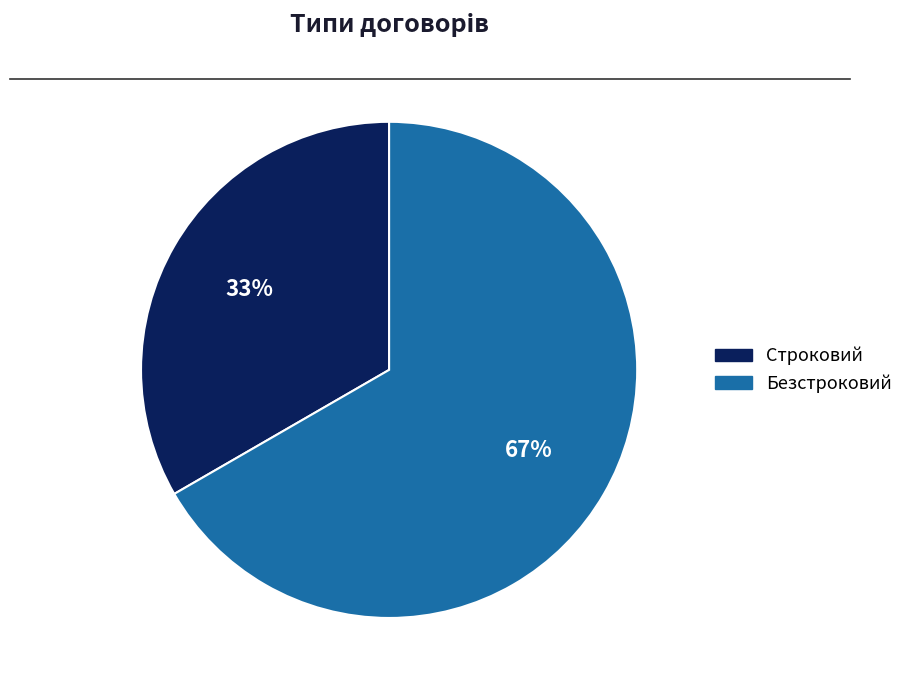

Which category accounts for the majority?

Безстроковий